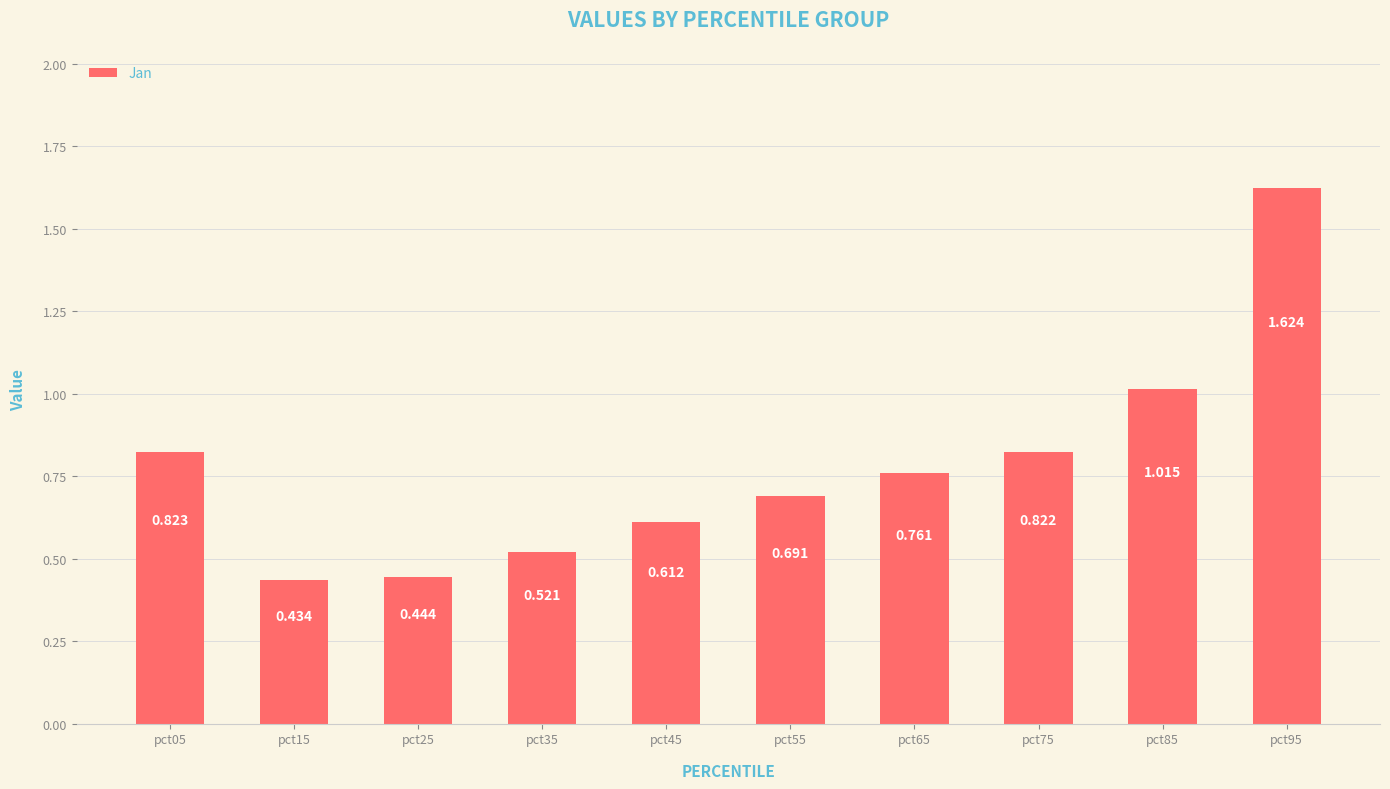

True or false: the data shows 0.2 at pct15.

False